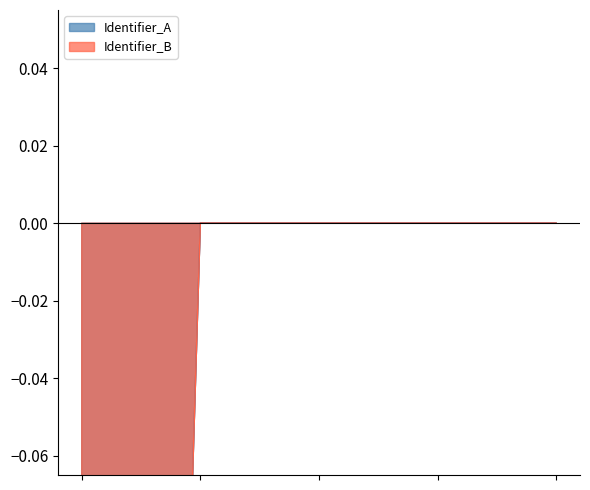

True or false: Identifier_A and Identifier_B cross at least once.

False